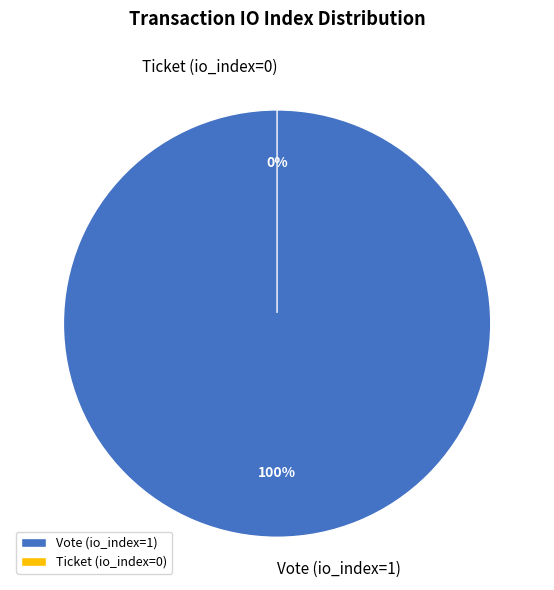

Combined, do Vote (io_index=1) and Ticket (io_index=0) account for over 50%?

Yes